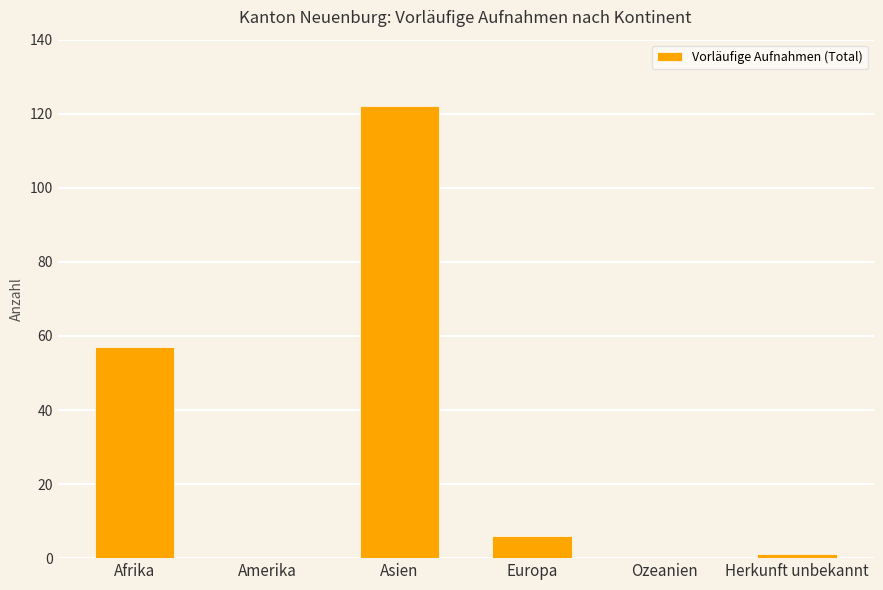

At which label is the value closest to 61?

Afrika